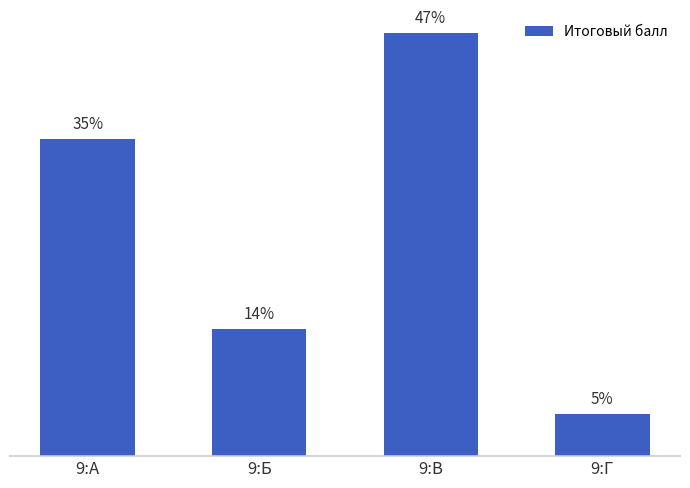

Between 9:В and 9:А, which is larger?

9:В